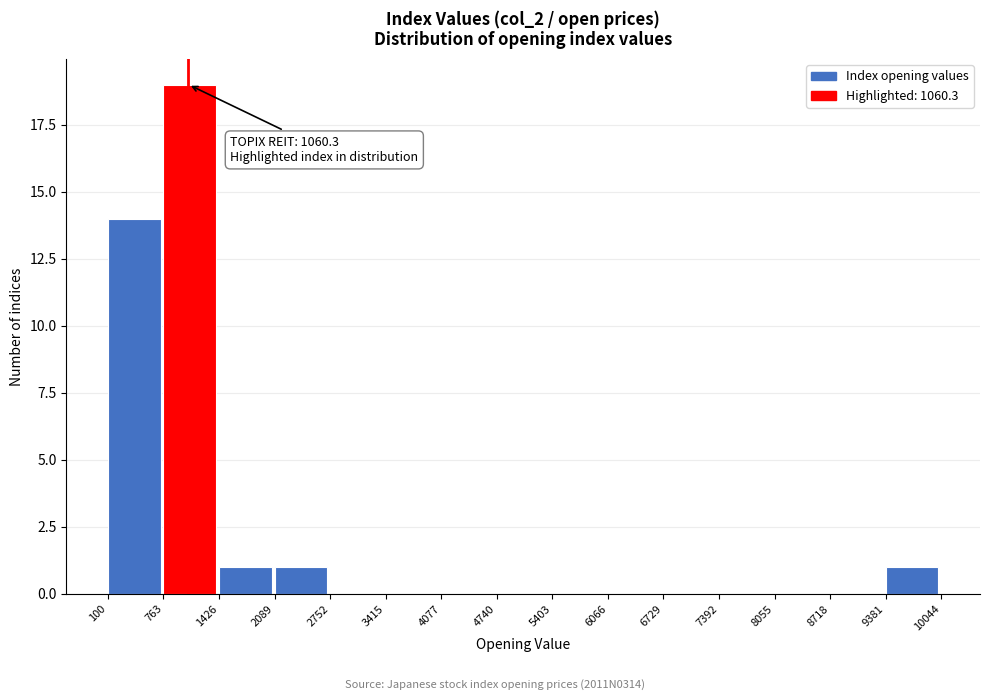

Which range on the x-axis has the tallest bar?

763 to 1426